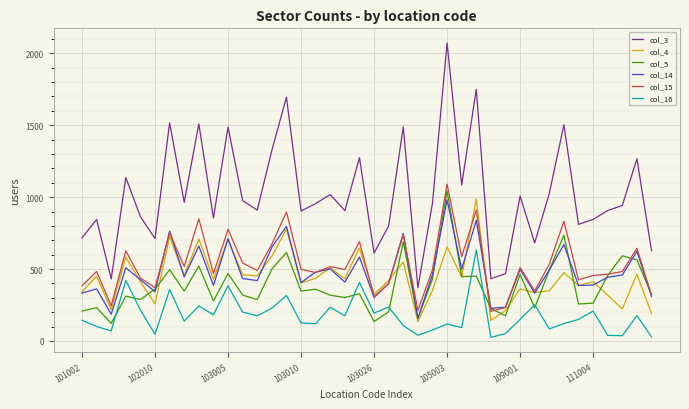

Which series has the largest range (max minus min)?

col_3